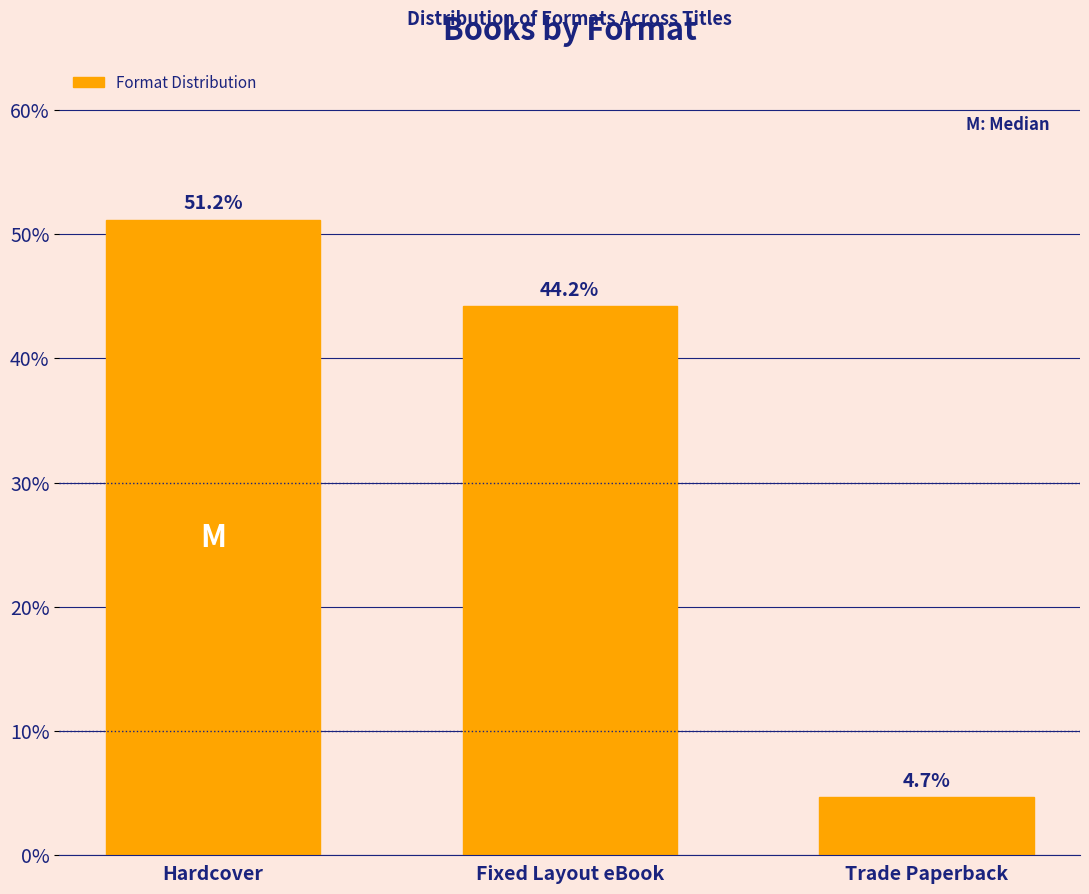

Reading left to right, transcribe all the data shown in this chart.

Hardcover=51.2	Fixed Layout eBook=44.2	Trade Paperback=4.7